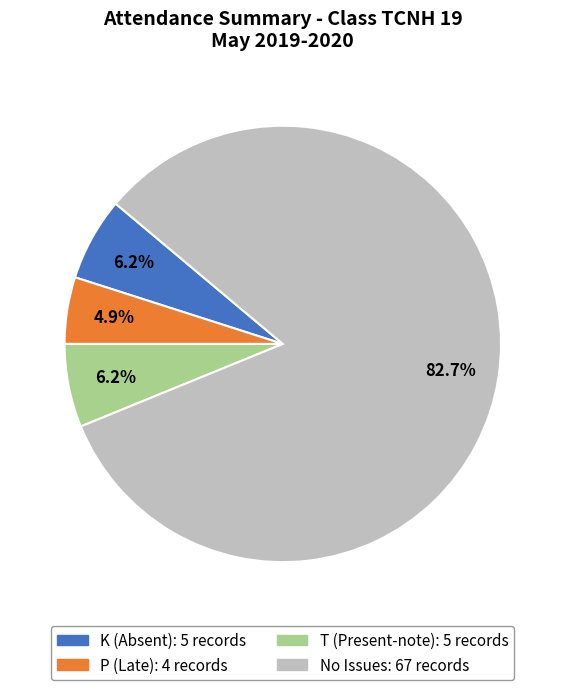

Is there any slice that represents more than half of the pie?

Yes